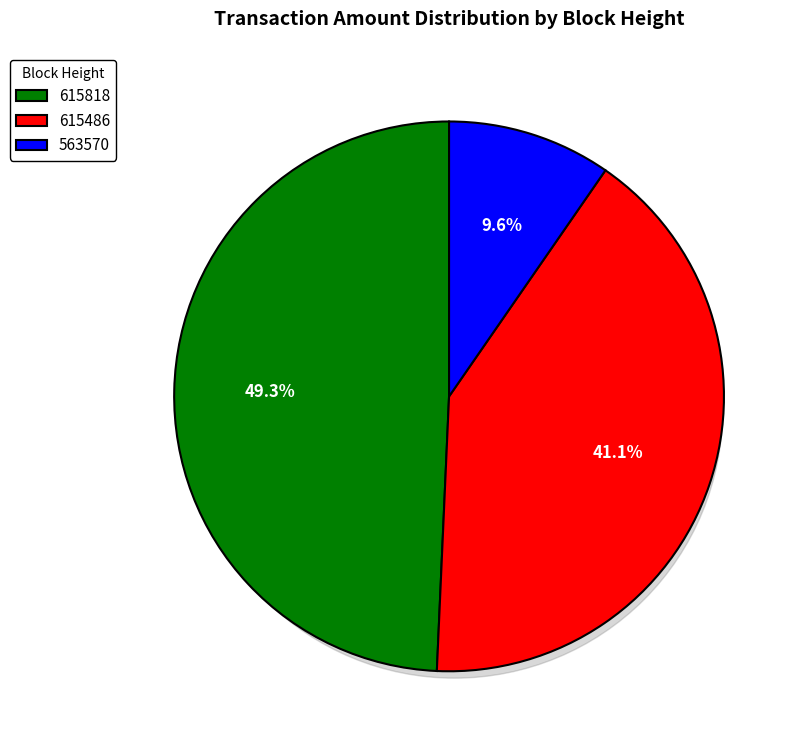

To the nearest percent, what portion does 615486 represent?

41%